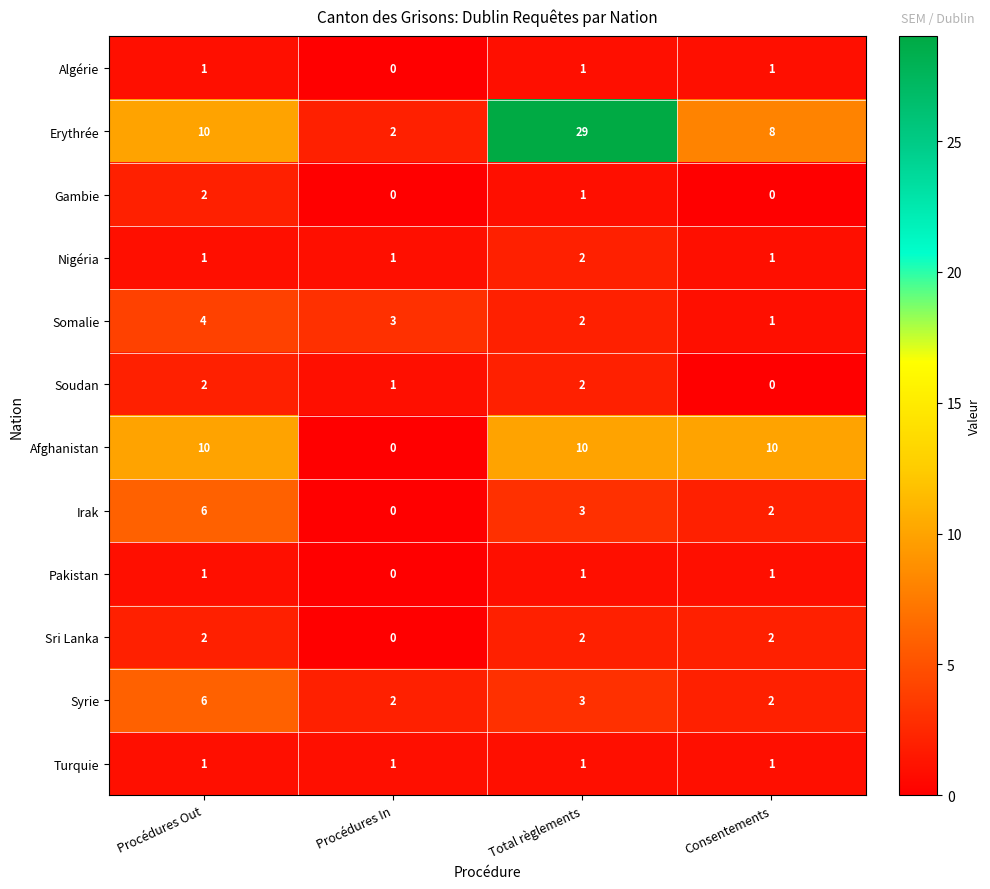

Between Total règlements and Consentements, which series saw the biggest shift?

Erythrée